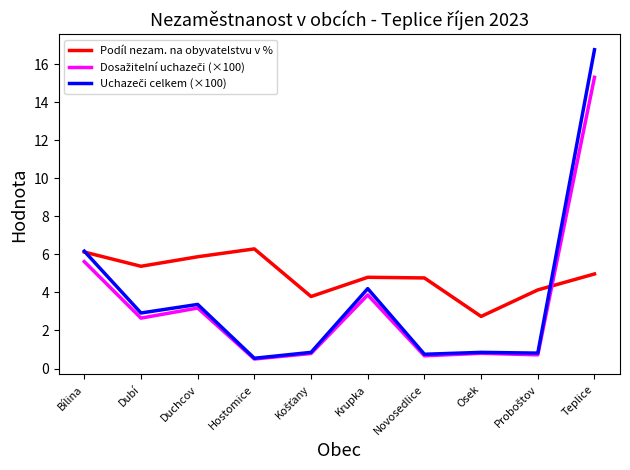

What position from the left is Dubí?

2